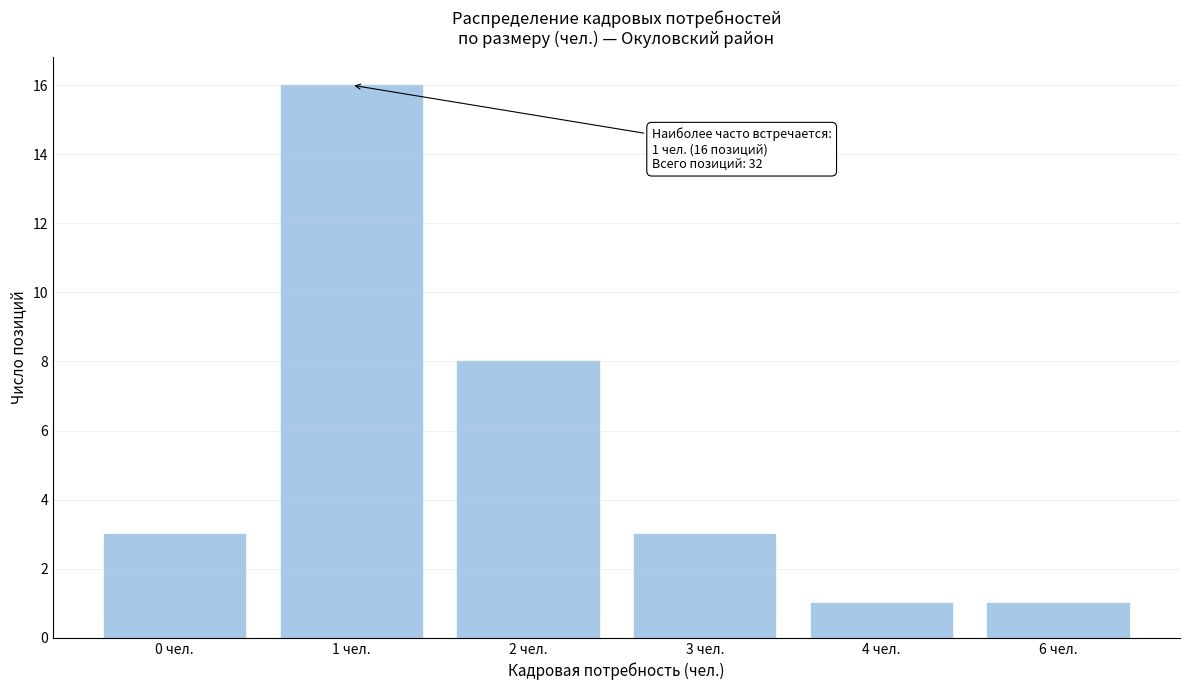

Reading right to left, what are all the values shown in this chart?

1	1	3	8	16	3